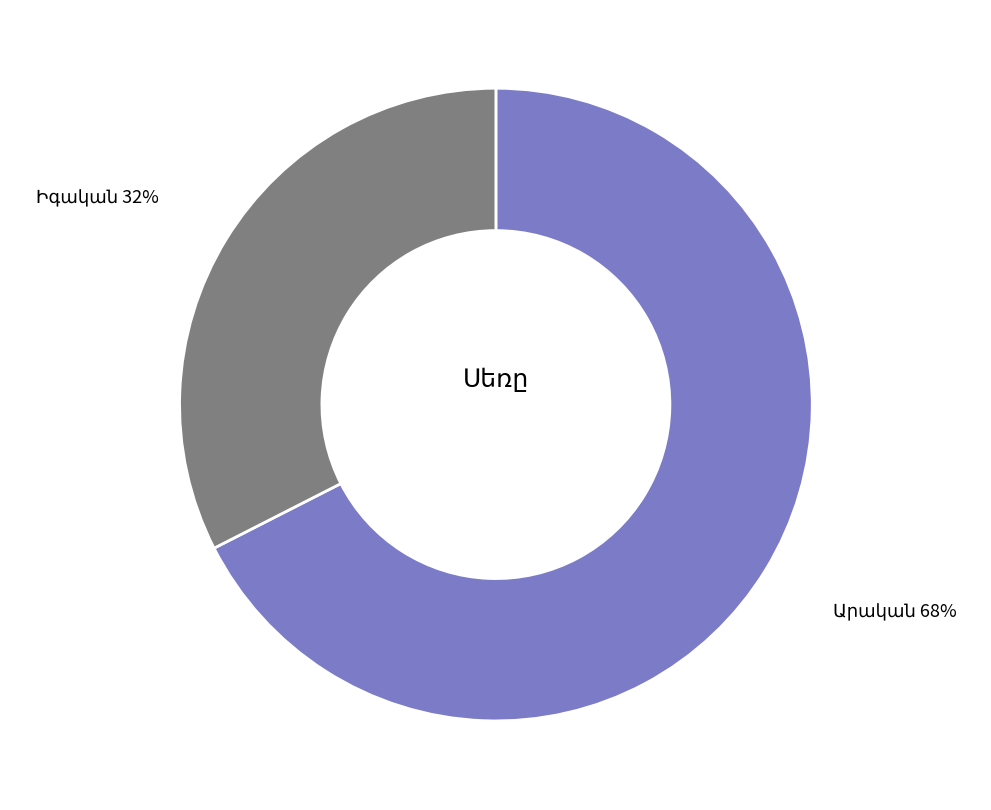

Is there a majority slice in this chart?

Yes